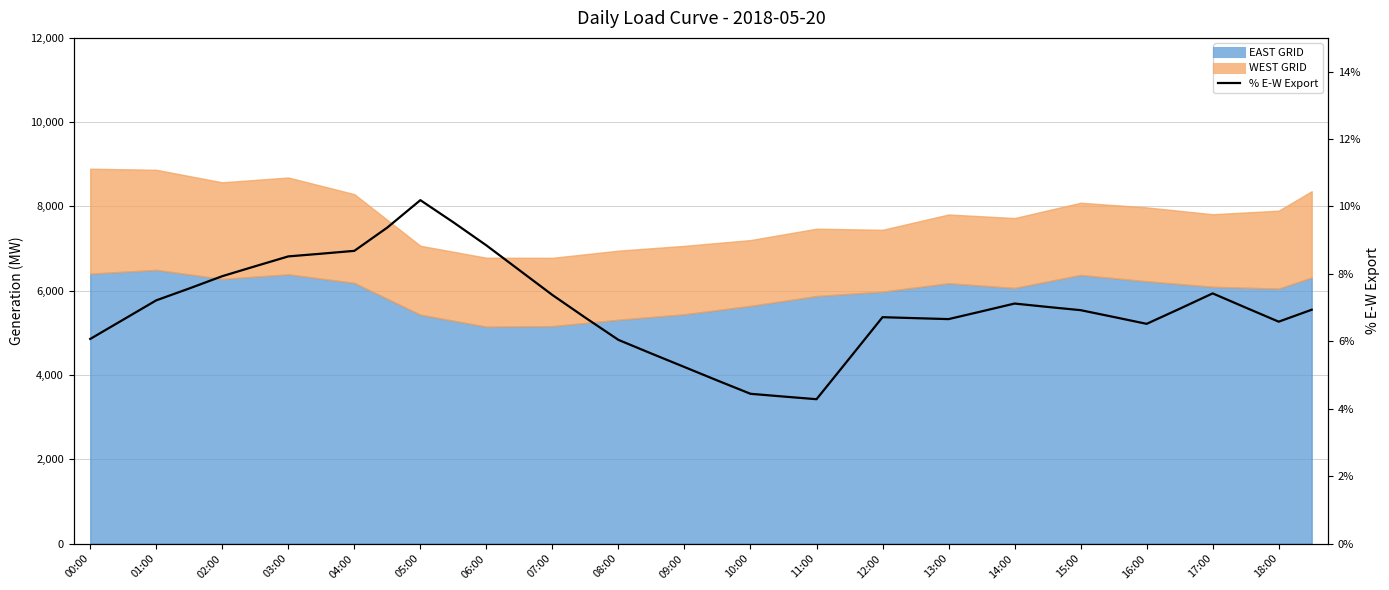

The chart shows a value of 13.6 at 04:00. True or false?

False